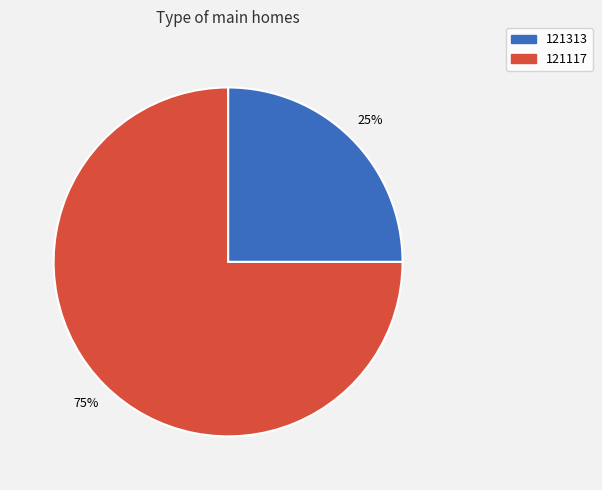

The 121117 slice represents 75% of the pie. True or false?

True